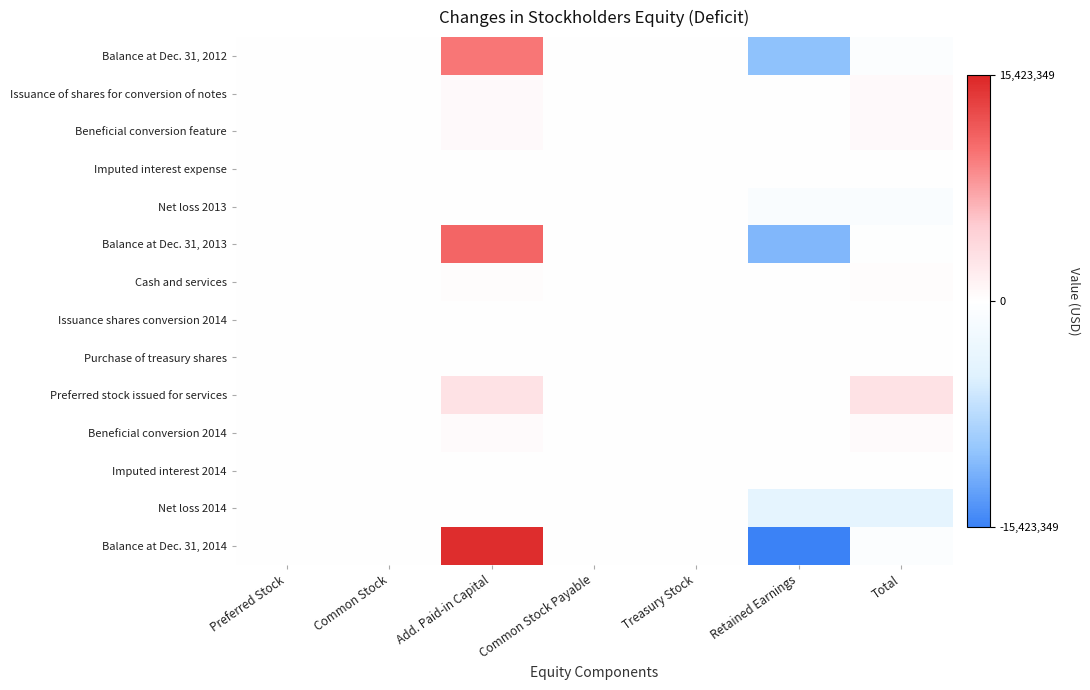

Between Treasury Stock and Common Stock Payable, which is larger?

Common Stock Payable